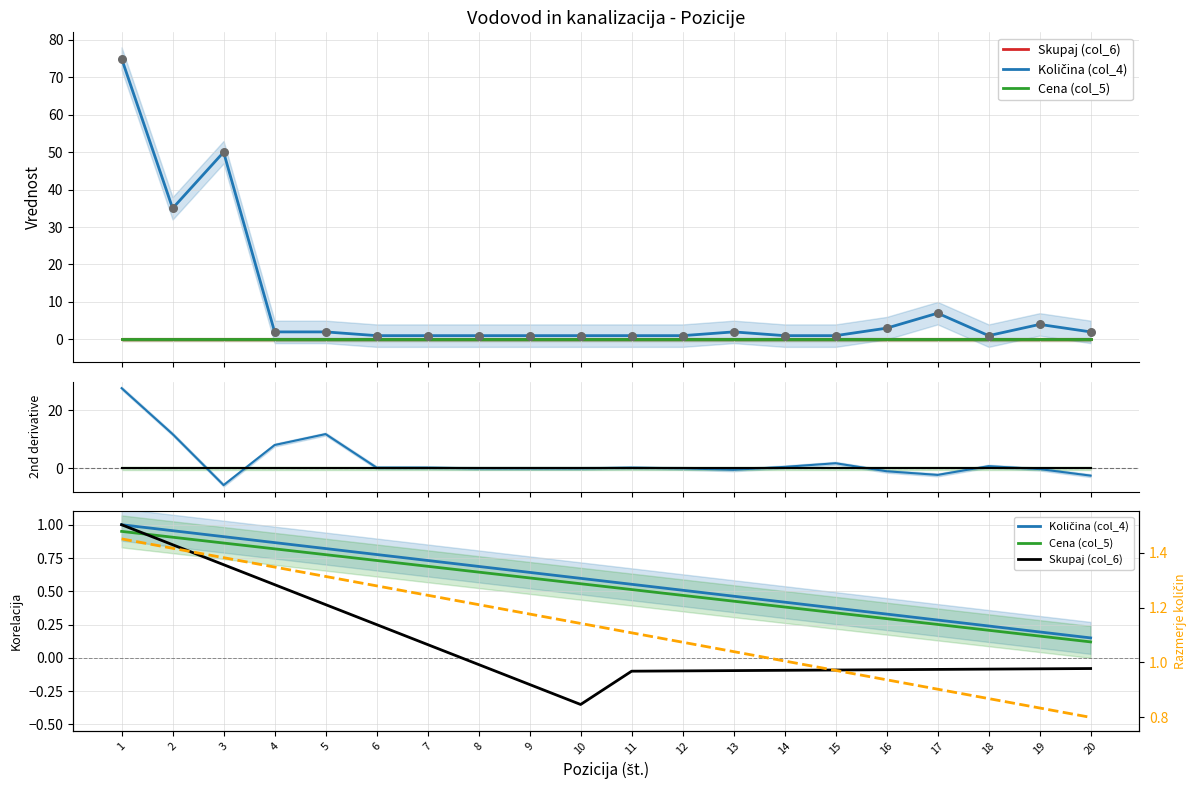

At which category is the sum across all series the highest?

1